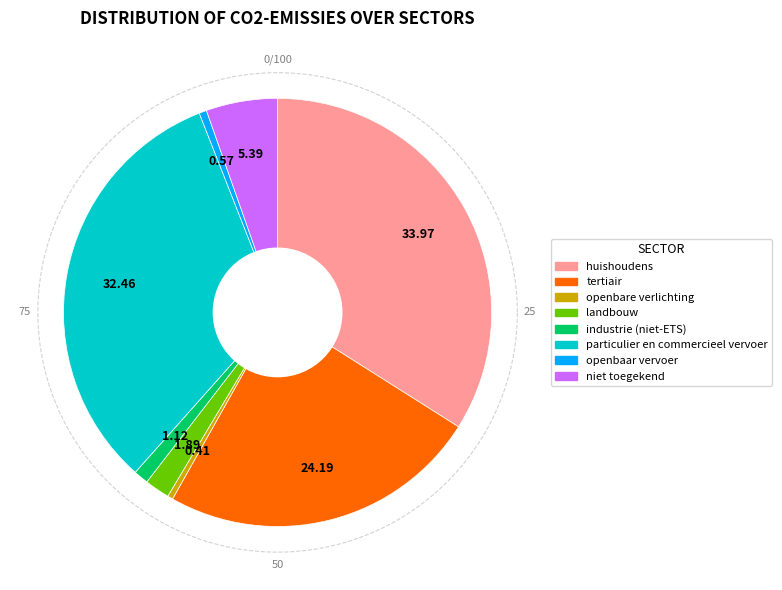

Approximately how many times larger is the value at landbouw compared to tertiair?

0.1